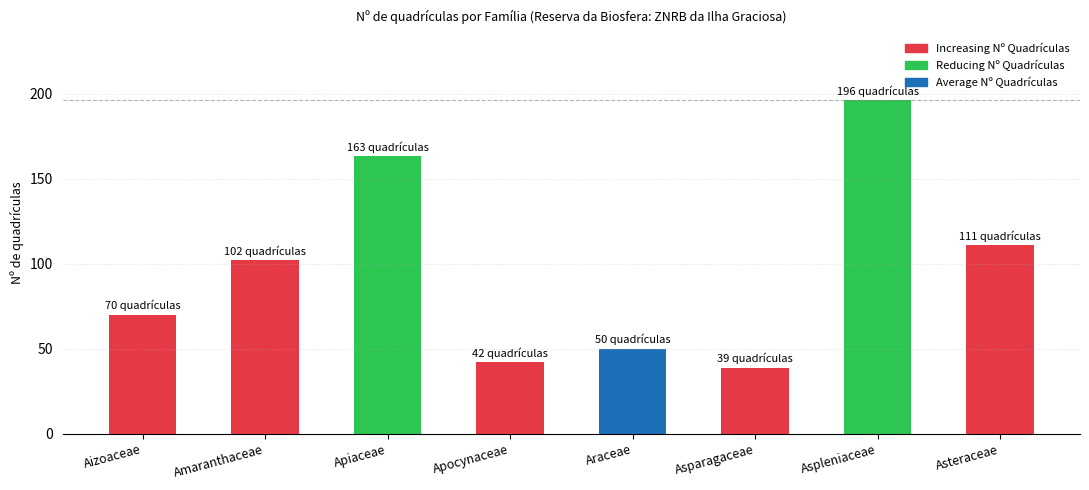

What position from the left is Aizoaceae?

1